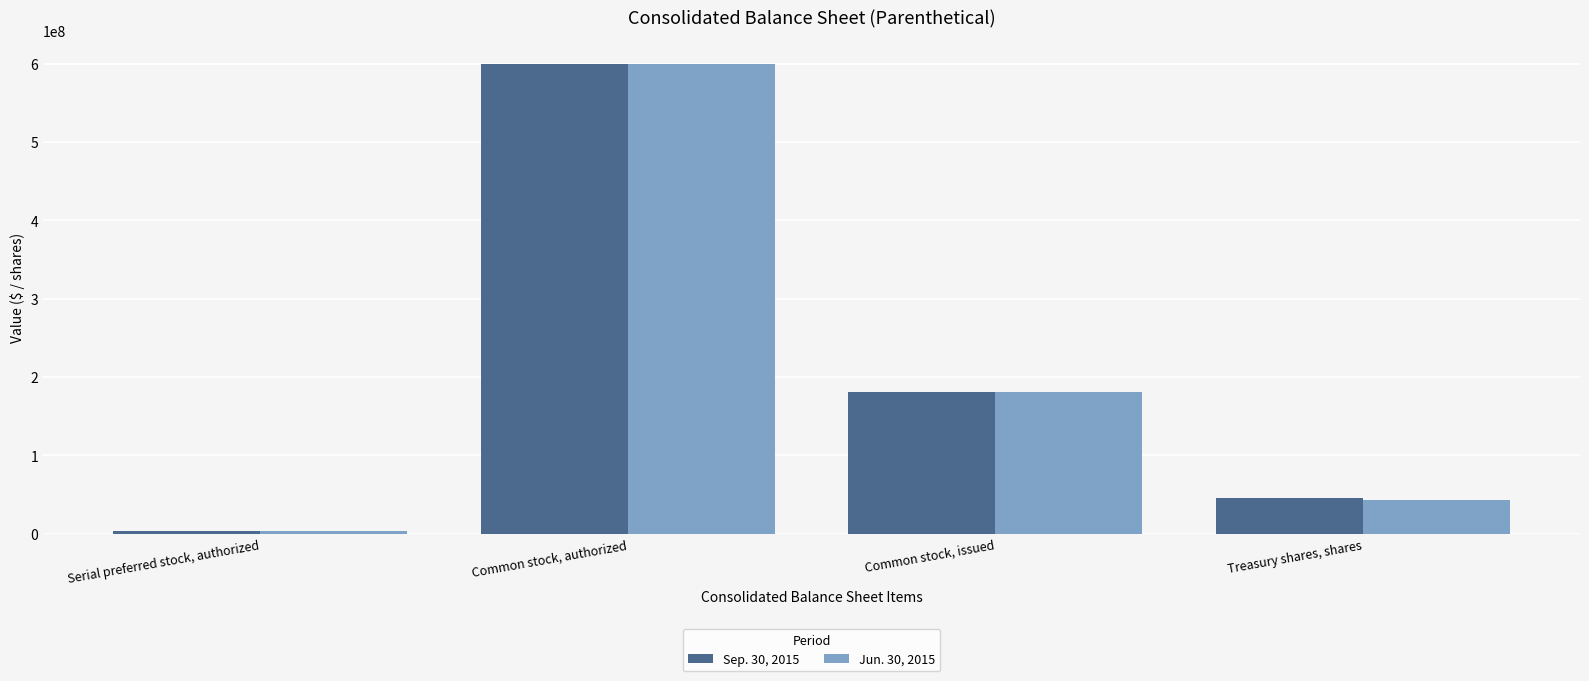

How many values in the Jun. 30, 2015 series are below 181046128?

2